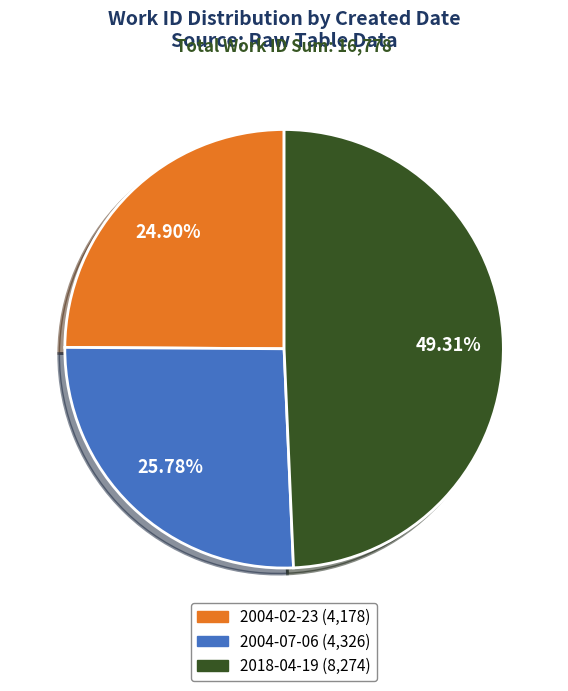

To the nearest percent, what is the difference between the largest and smallest slice percentages?

24%